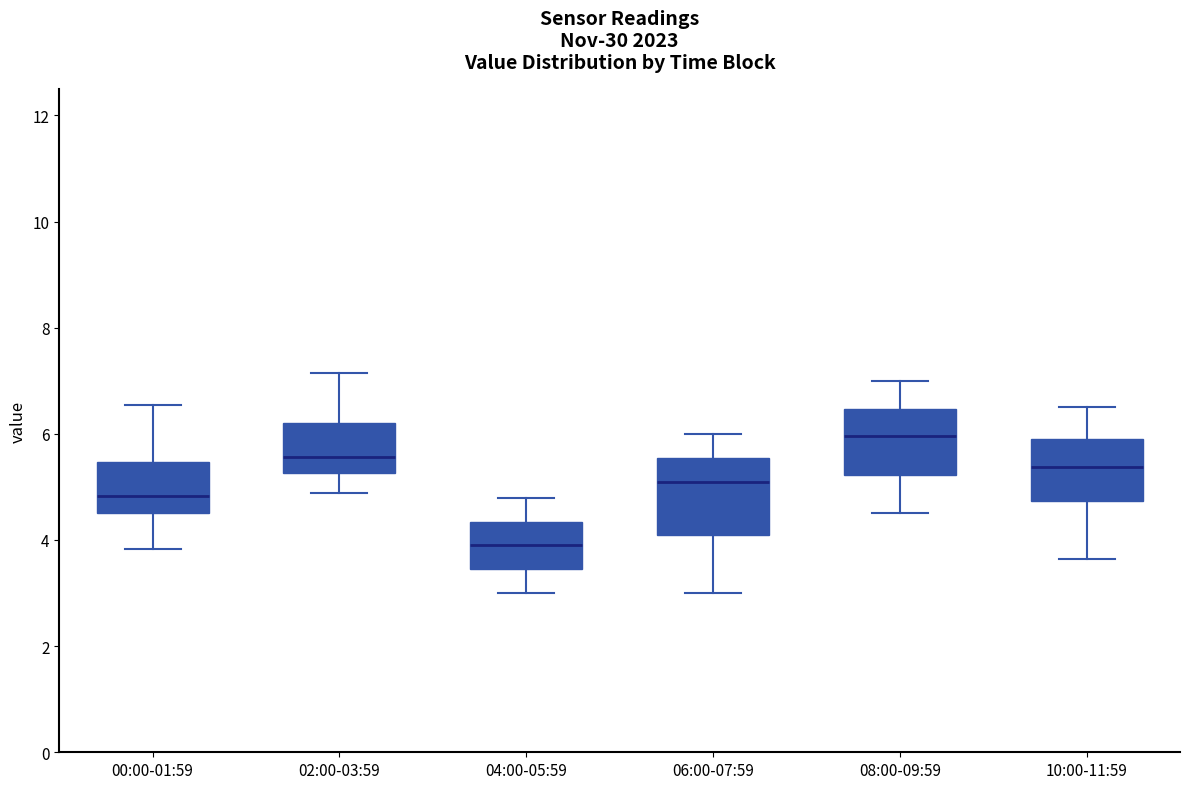

Which box's median line is the lowest?

04:00-05:59